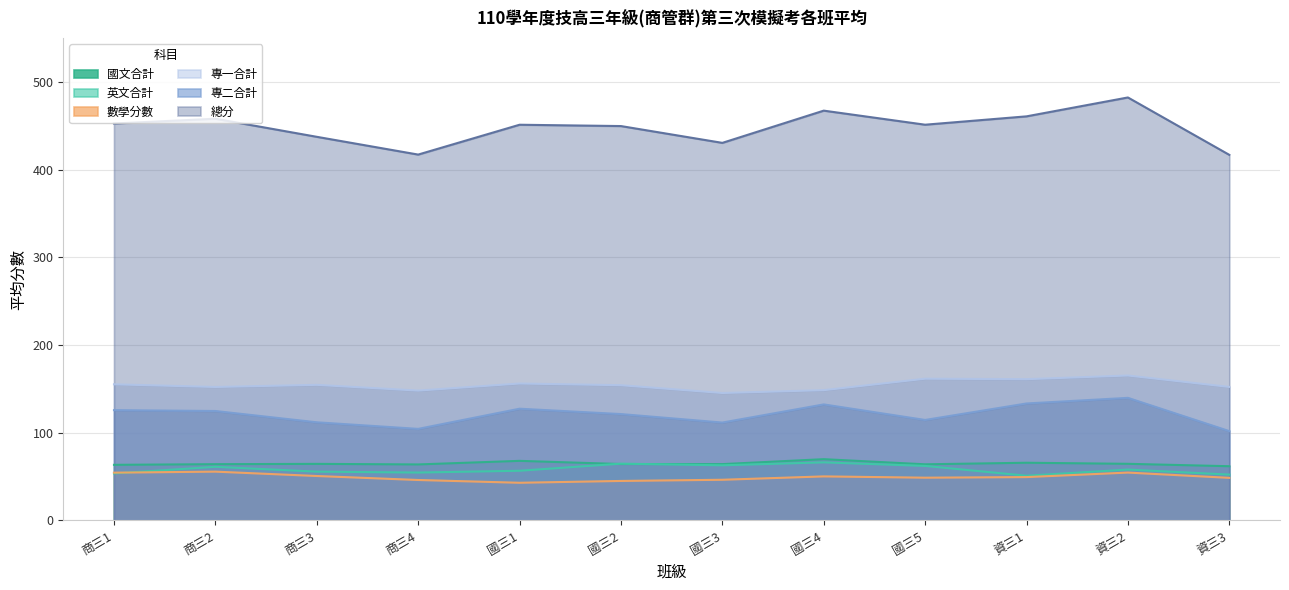

Reading left to right, list all the values displayed in this chart.

國文合計: 商三1=63.5	商三2=64.2	商三3=64.6	商三4=63.9	國三1=68.0	國三2=64.4	國三3=64.3	國三4=69.9	國三5=64.1	資三1=65.8	資三2=64.6	資三3=61.9
英文合計: 商三1=53.6	商三2=61.2	商三3=55.7	商三4=54.7	國三1=56.7	國三2=64.8	國三3=62.9	國三4=66.3	國三5=62.2	資三1=51.0	資三2=58.1	資三3=52.3
數學分數: 商三1=54.5	商三2=55.7	商三3=50.7	商三4=46.2	國三1=43.0	國三2=45.1	國三3=46.4	國三4=50.3	國三5=48.8	資三1=49.5	資三2=54.6	資三3=48.6
專一合計: 商三1=155.3	商三2=152.3	商三3=154.7	商三4=148.2	國三1=156.2	國三2=154.3	國三3=145.4	國三4=148.7	國三5=161.7	資三1=161.2	資三2=165.4	資三3=152.4
專二合計: 商三1=125.9	商三2=124.9	商三3=112.0	商三4=104.5	國三1=127.5	國三2=121.4	國三3=111.7	國三4=132.4	國三5=114.7	資三1=133.5	資三2=139.9	資三3=101.9
總分: 商三1=452.8	商三2=458.3	商三3=437.7	商三4=417.4	國三1=451.5	國三2=449.9	國三3=430.8	國三4=467.6	國三5=451.5	資三1=461.0	資三2=482.6	資三3=417.1